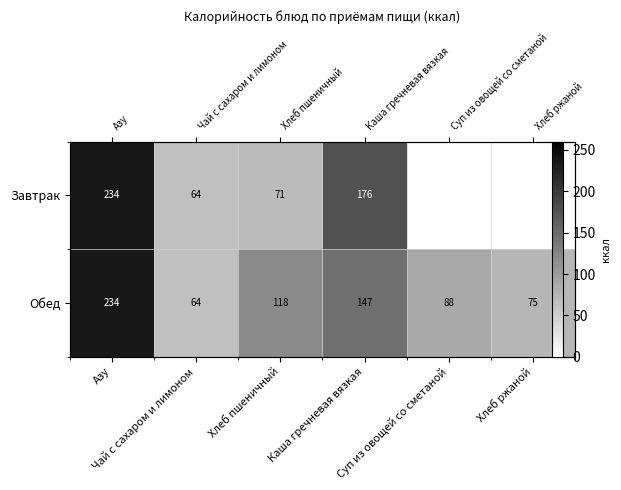

At how many categories does at least one series exceed 168?

2